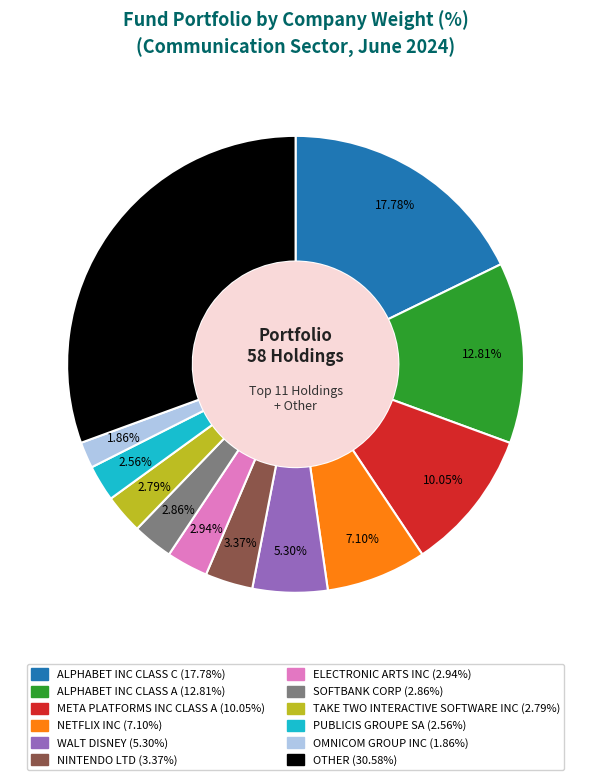

How many segments does this pie chart have?

12